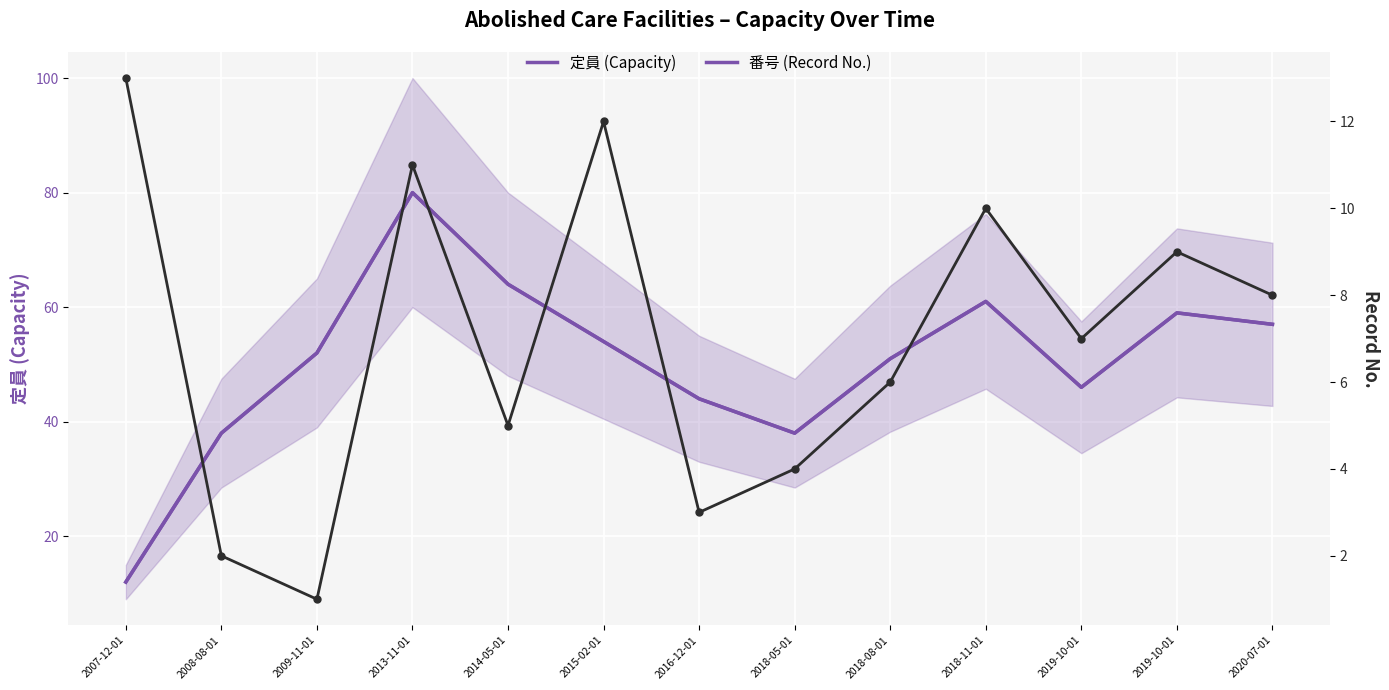

How many values in the list series are below 52?

6